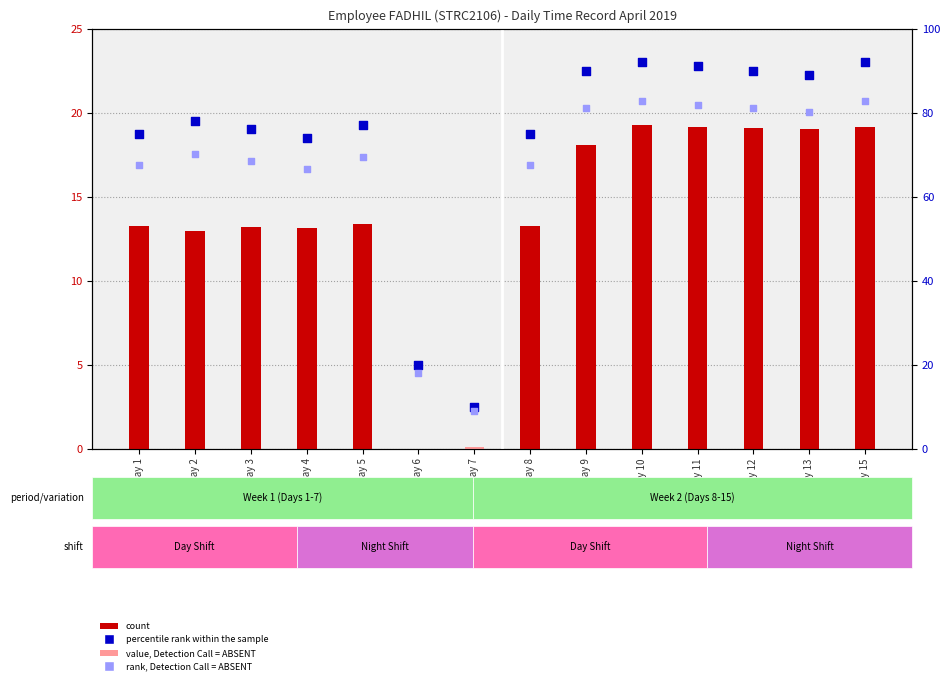

At which category is the sum across all series the highest?

Day 10